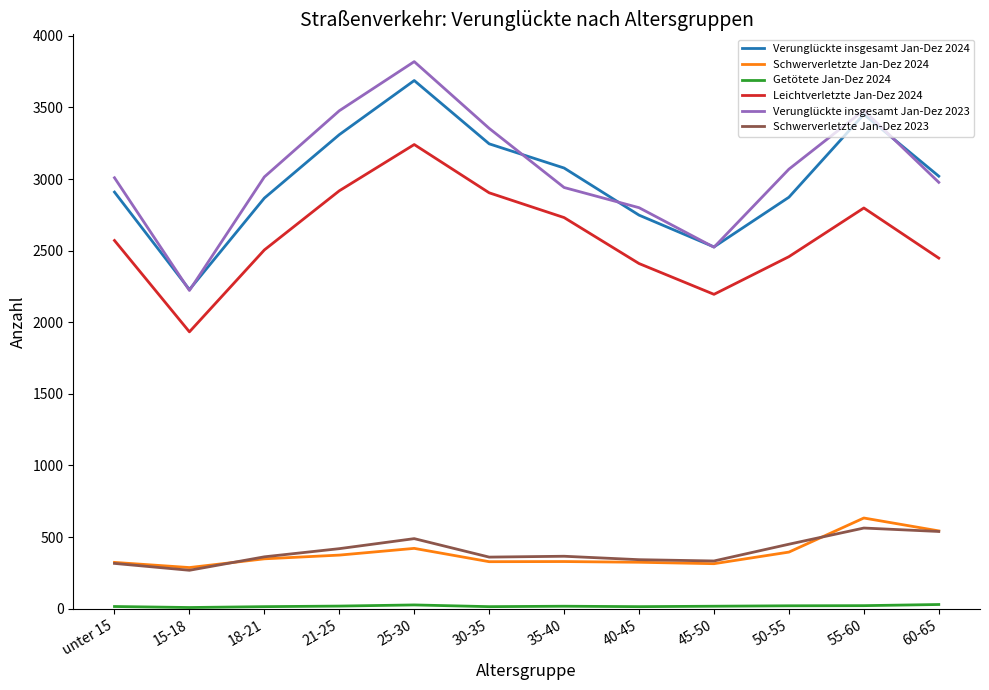

The value of Schwerverletzte Jan-Dez 2023 at 21-25 is 101. True or false?

False